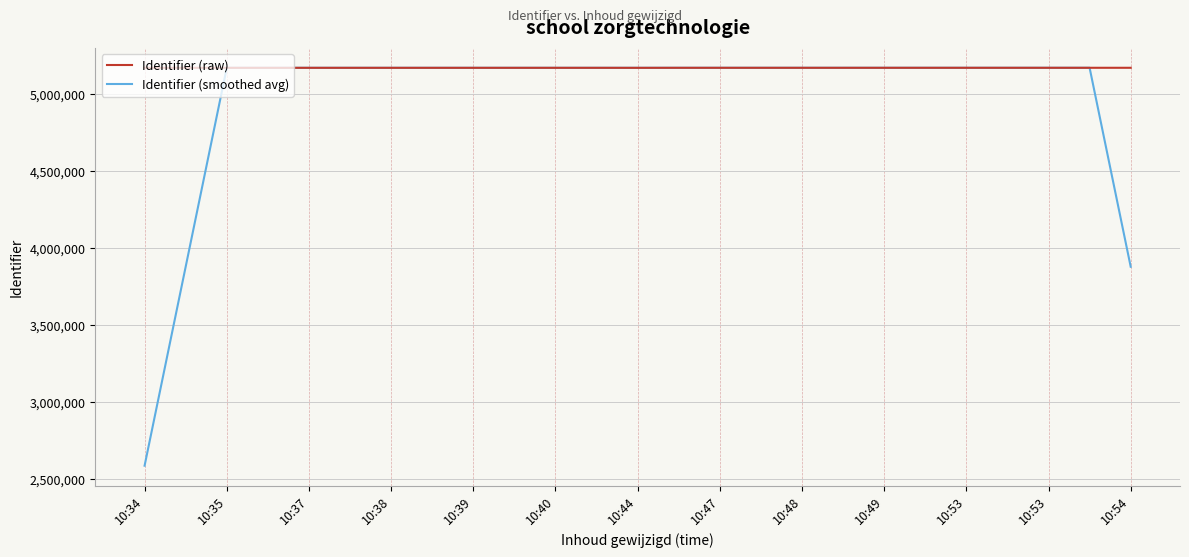

What is the difference between the maximum and minimum values in the Identifier (raw) series?

311.0